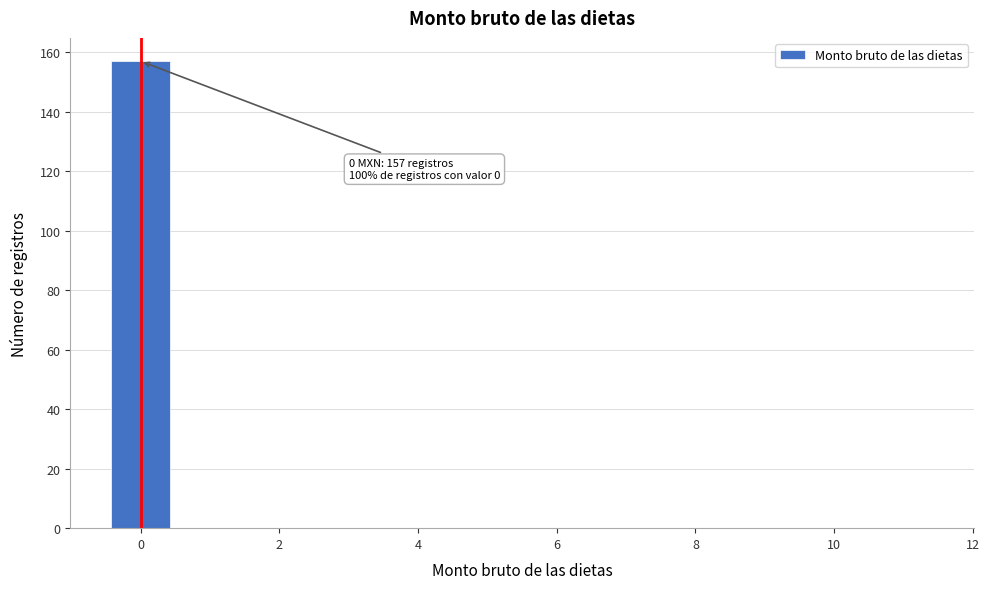

Over which range of the x-axis is the bar tallest?

-0.5 to 0.5